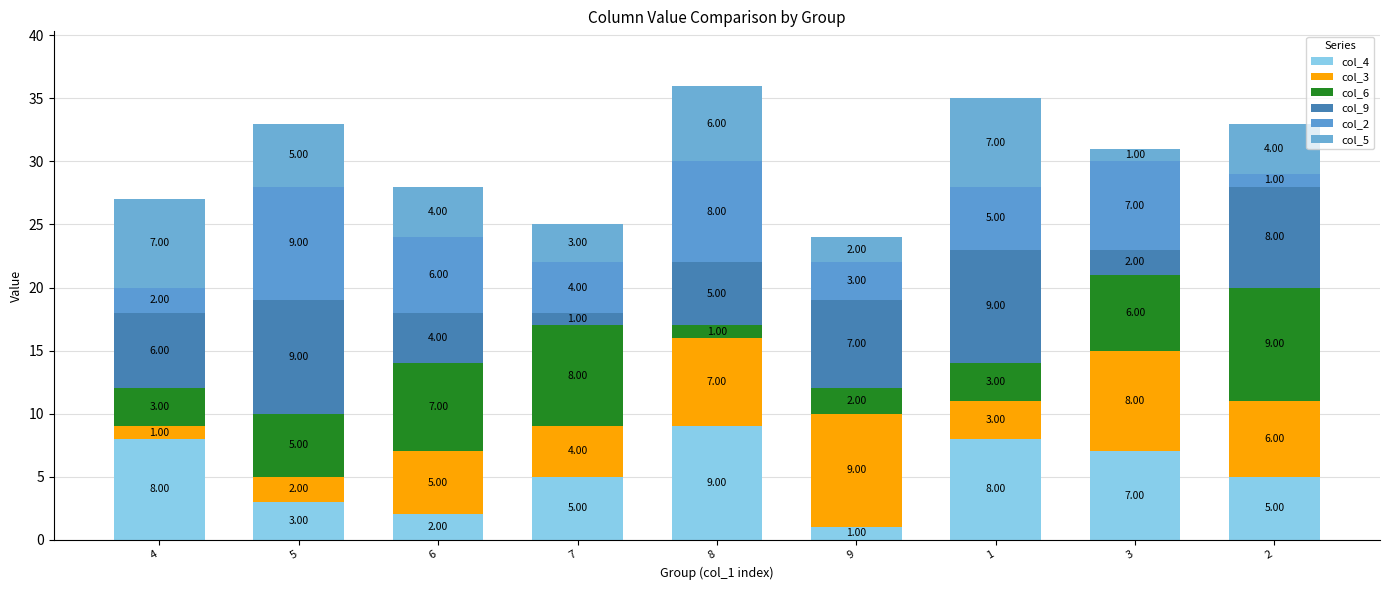

List the series in order of their peak value, lowest first.

col_5, col_4, col_3, col_6, col_9, col_2